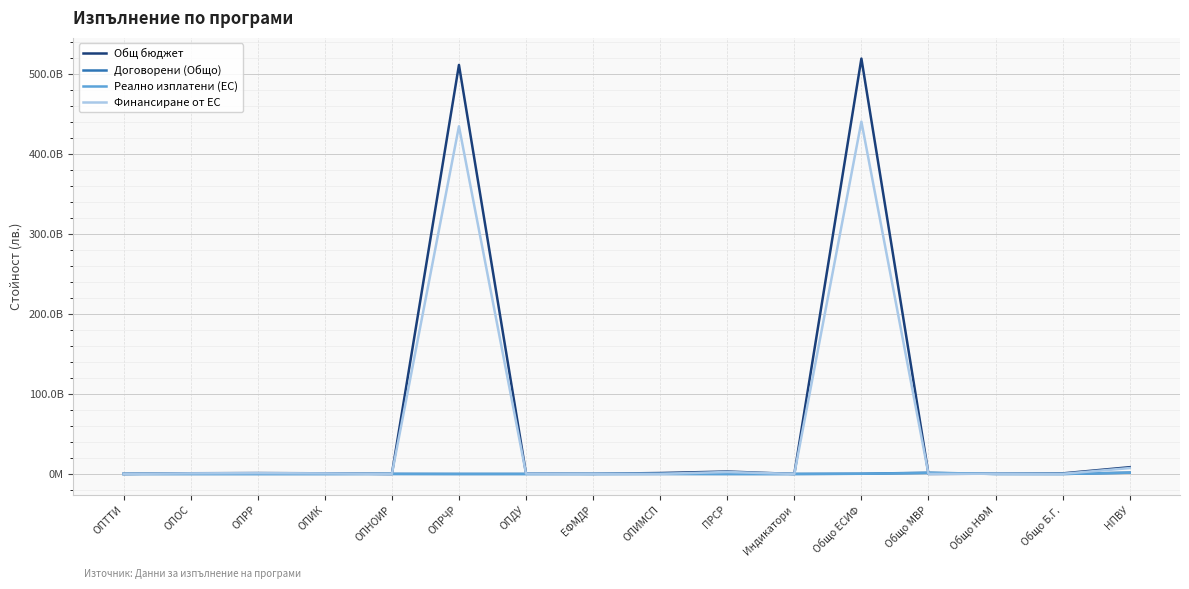

At which category is the sum across all series the highest?

Общо ЕСИФ